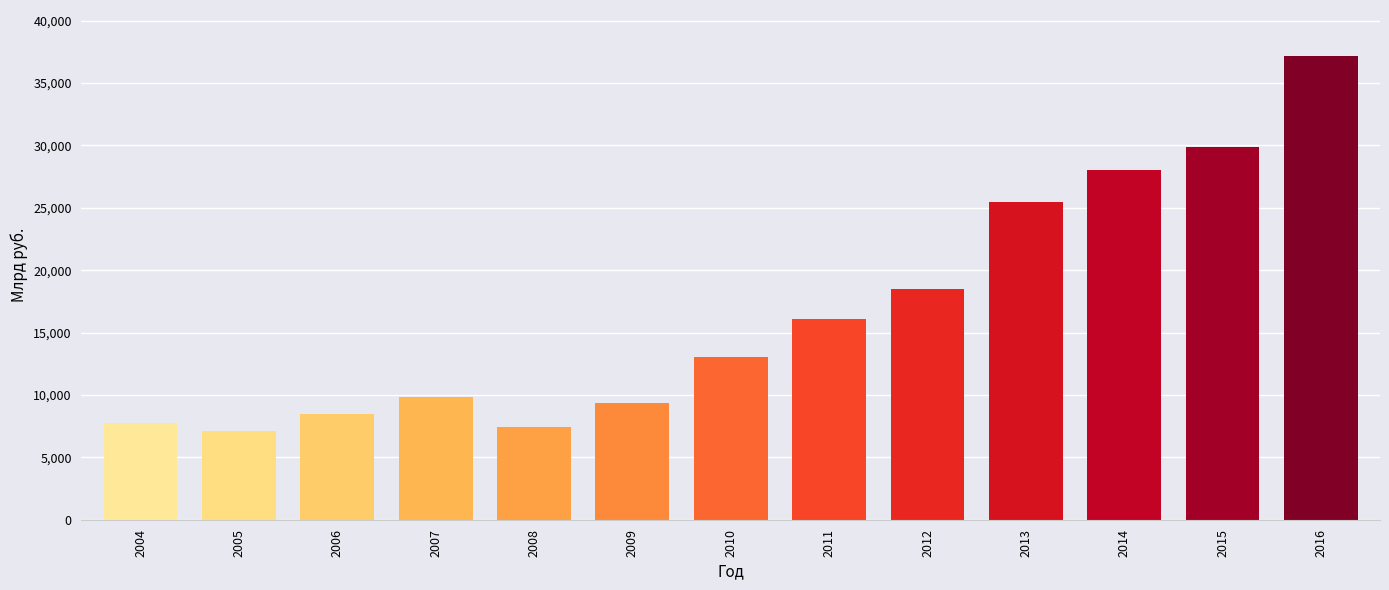

Approximately how many times larger is the value at 2016 compared to 2010?

2.9